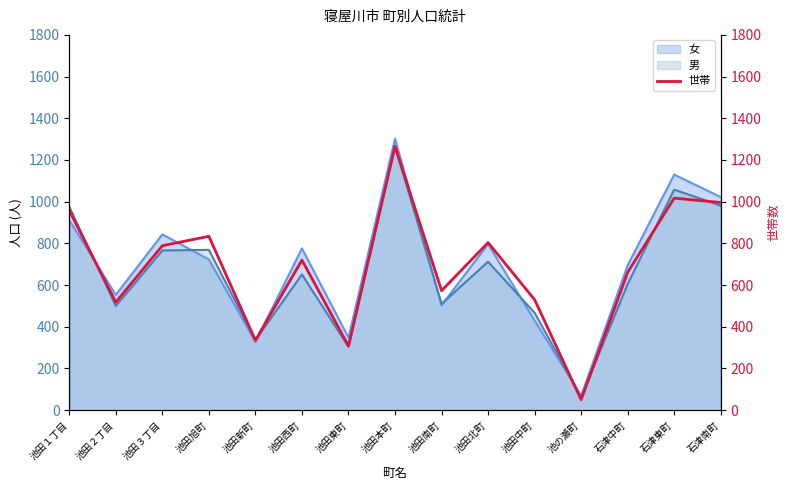

Reading right to left, transcribe all the data shown in this chart.

石津南町=996	石津東町=1017	石津中町=661	池の瀬町=50	池田中町=530	池田北町=804	池田南町=573	池田本町=1266	池田東町=308	池田西町=720	池田新町=335	池田旭町=834	池田３丁目=789	池田２丁目=518	池田１丁目=957